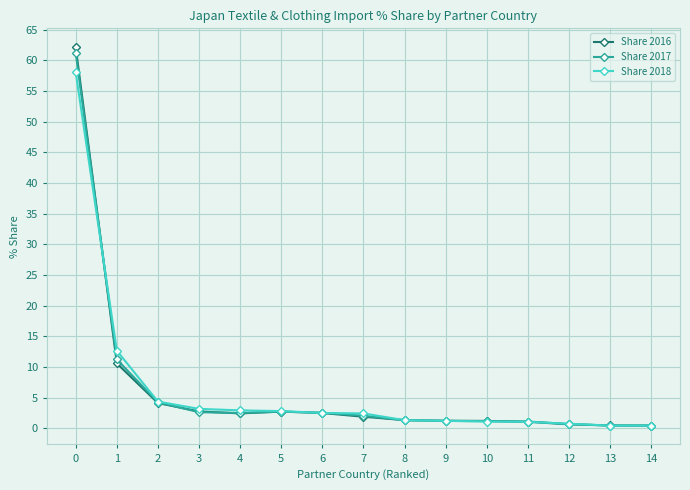

The value of Share 2018 at 5 is 2.8. True or false?

True